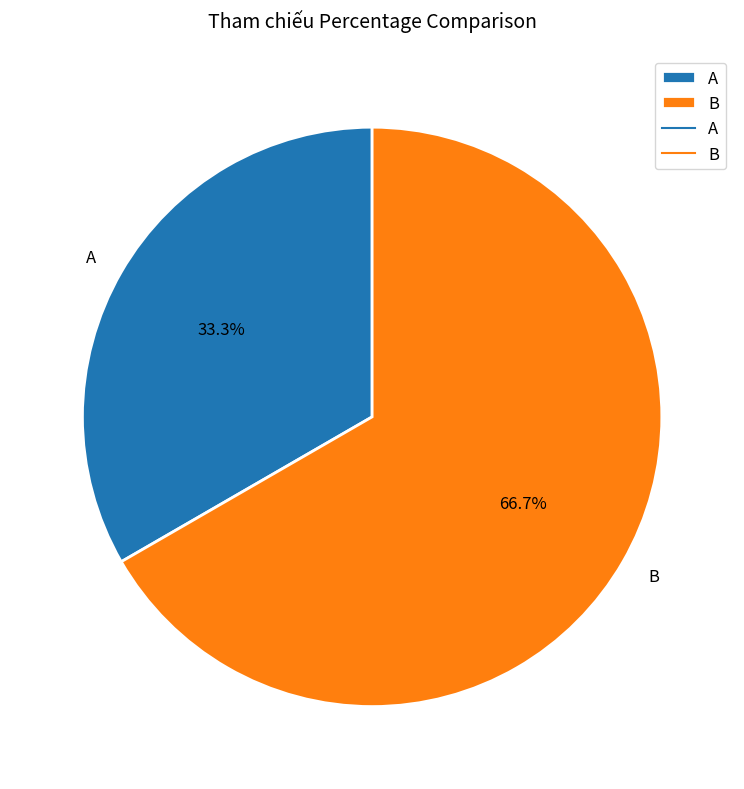

Which category has the biggest portion of the pie?

B